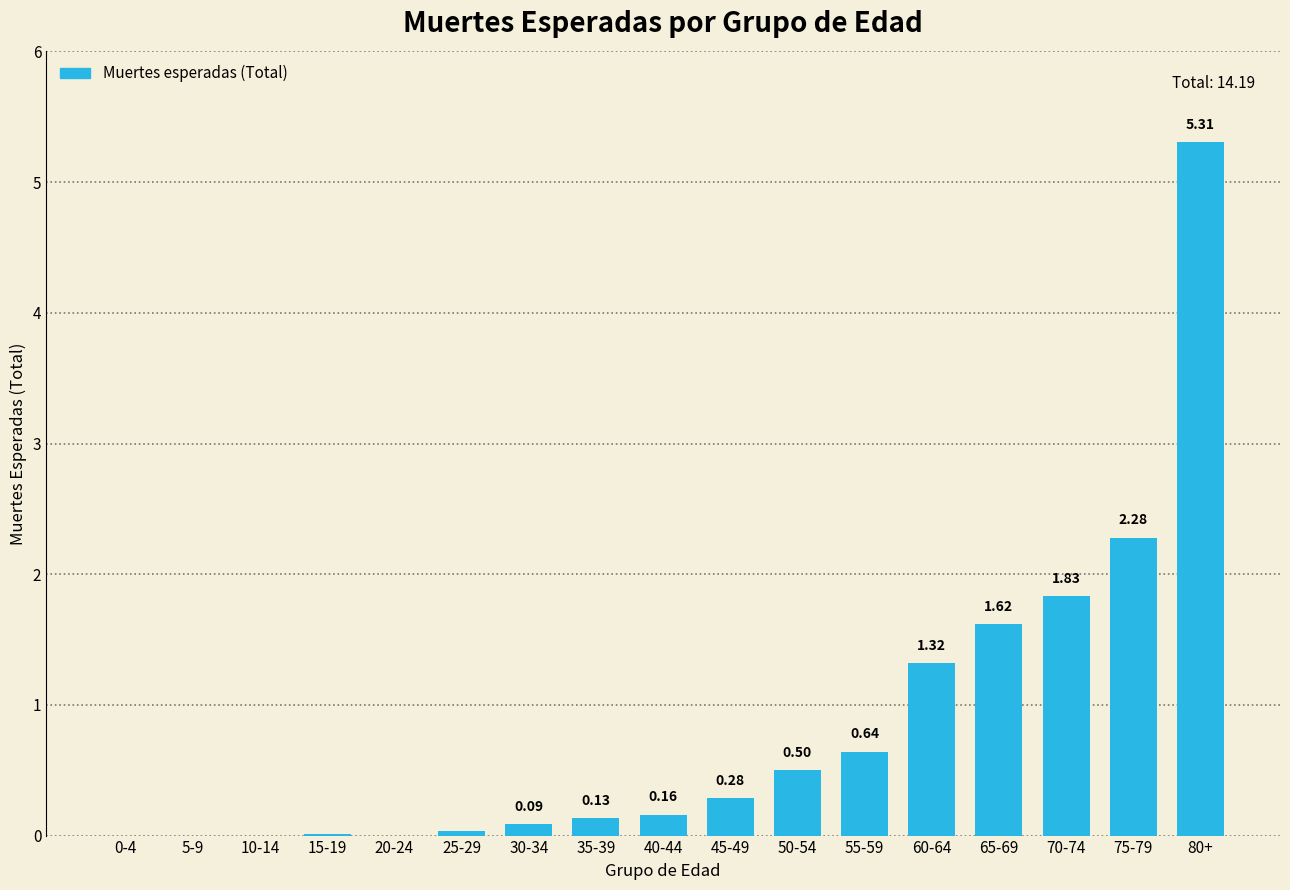

What is the change in value from 55-59 to 75-79?

+1.6